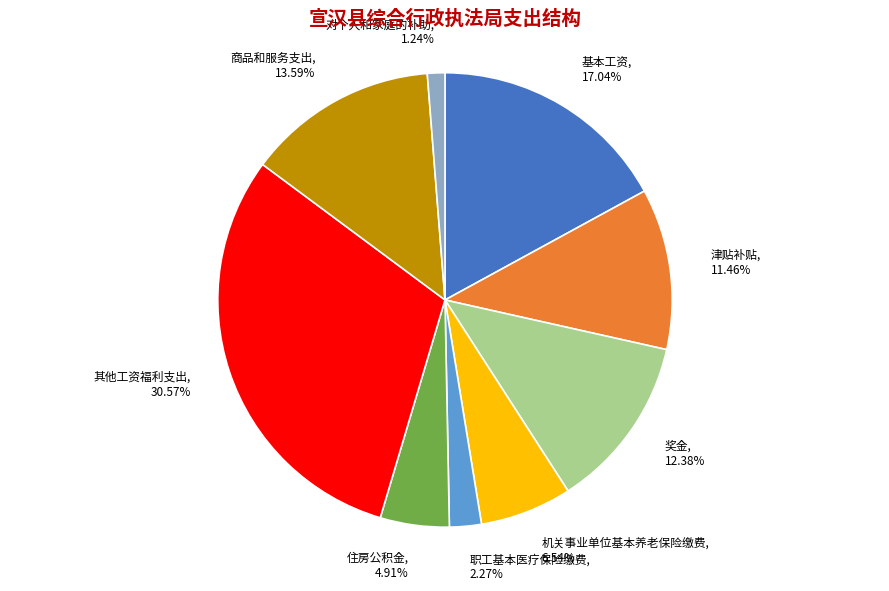

How many slices are in this pie chart?

9